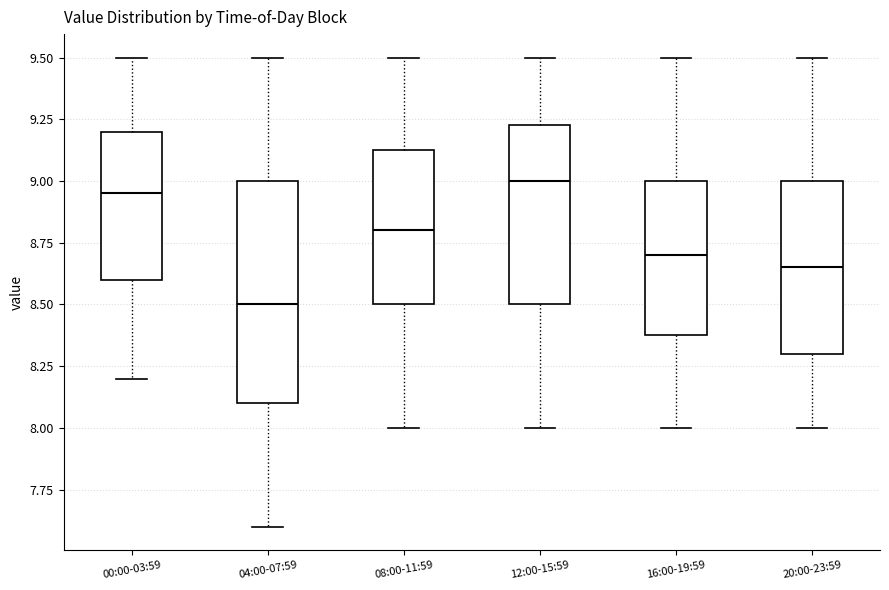

Where does the median line of the box for 16:00-19:59 sit on the y-axis? The values are not printed on the chart, so give them approximately, as read against the axis.

8.70